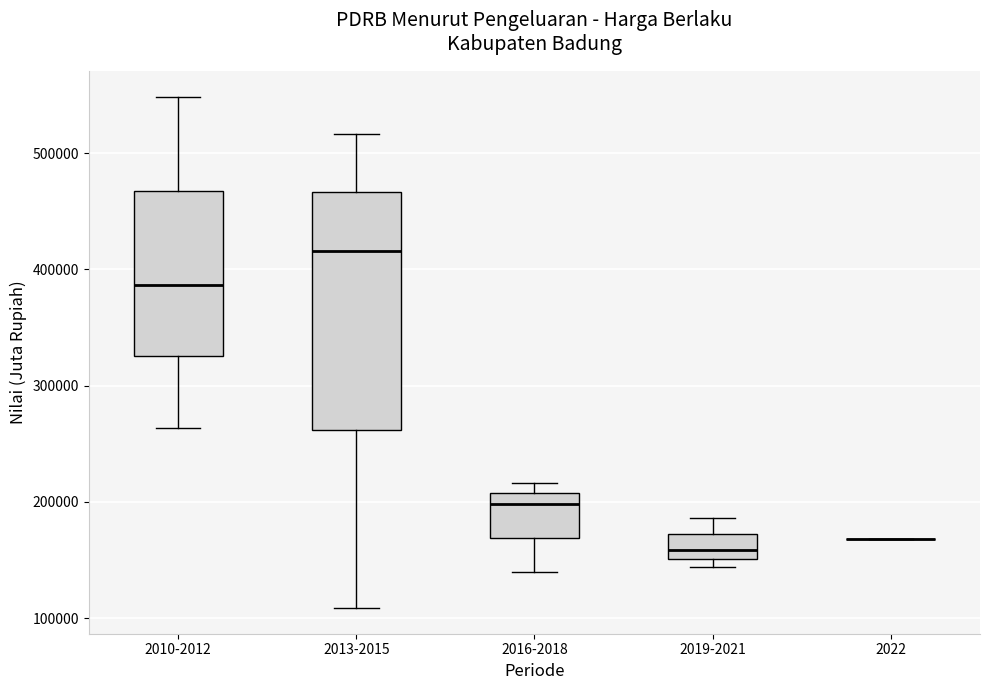

Reading left to right, read every box against the y-axis: the position of its median line, the range the box covers, and the ends of its whiskers. The values are not printed on the chart, so give them approximately, as read against the axis.

2010-2012: median 390000, box 330000 to 470000, whiskers 260000 to 550000
2013-2015: median 420000, box 260000 to 470000, whiskers 110000 to 520000
2016-2018: median 200000, box 170000 to 210000, whiskers 140000 to 220000
2019-2021: median 160000, box 150000 to 170000, whiskers 140000 to 190000
2022: box collapsed to a line at 170000, whiskers 170000 to 170000